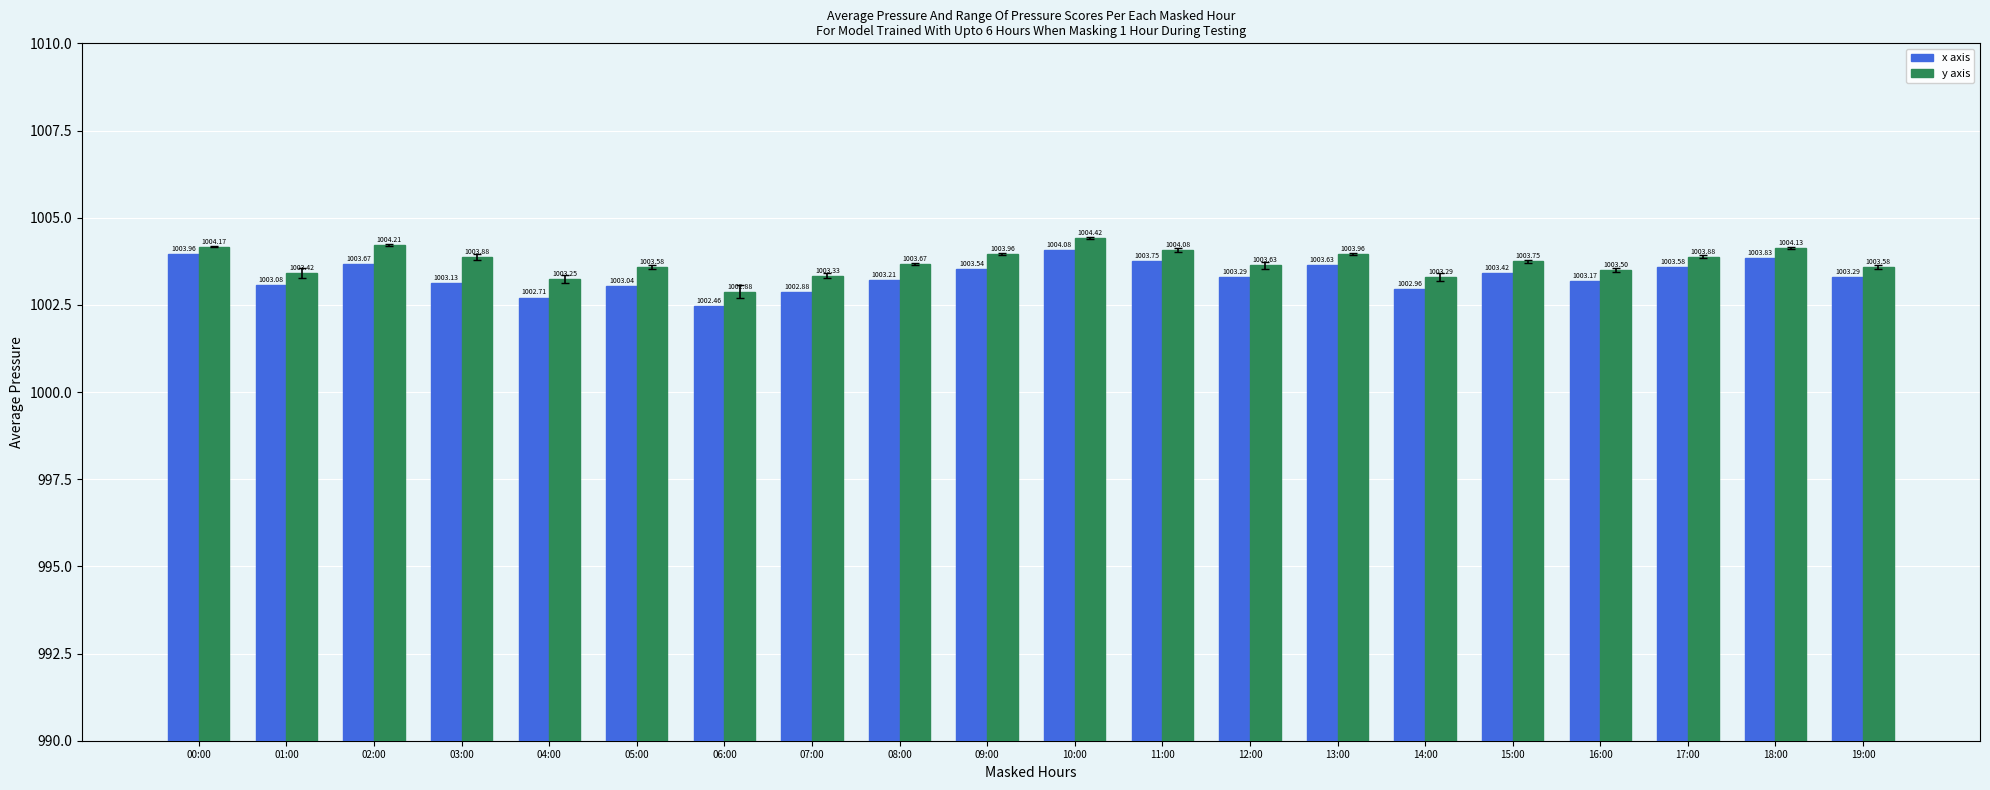

Count the number of categories in the chart.

20